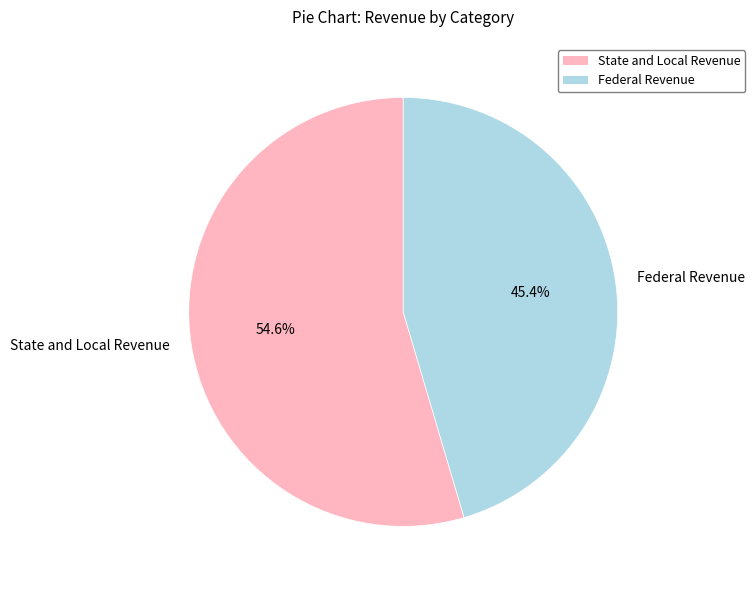

What portion of the pie excludes Federal Revenue?

54.6%